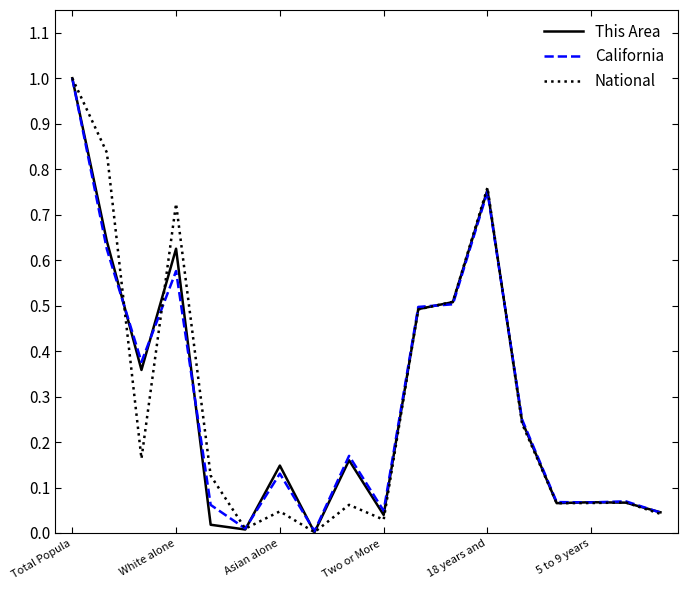

In California, how many points are higher than both neighbors (excluding endpoints)?

5